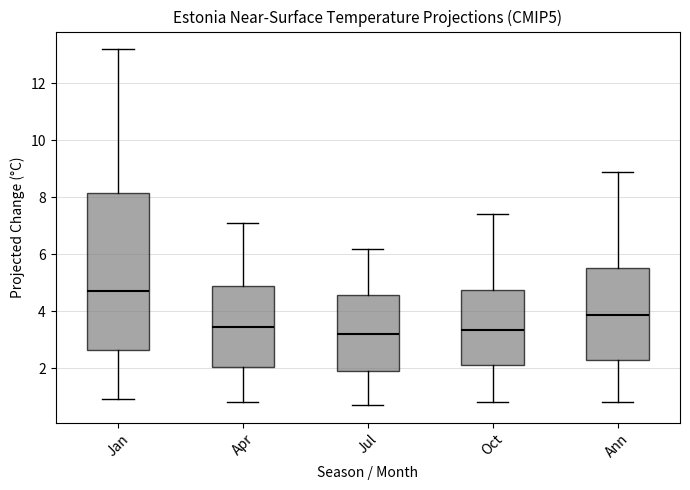

Reading left to right, transcribe this box plot: for each box, give where its median line is, the range the box spans, and where its two whiskers end, as read against the y-axis. The values are not printed on the chart, so give them approximately, as read against the axis.

Jan: median 4.8, box 2.6 to 8.2, whiskers 1.0 to 13.2
Apr: median 3.4, box 2.0 to 5.0, whiskers 0.8 to 7.2
Jul: median 3.2, box 2.0 to 4.6, whiskers 0.8 to 6.2
Oct: median 3.4, box 2.2 to 4.8, whiskers 0.8 to 7.4
Ann: median 3.8, box 2.2 to 5.6, whiskers 0.8 to 9.0